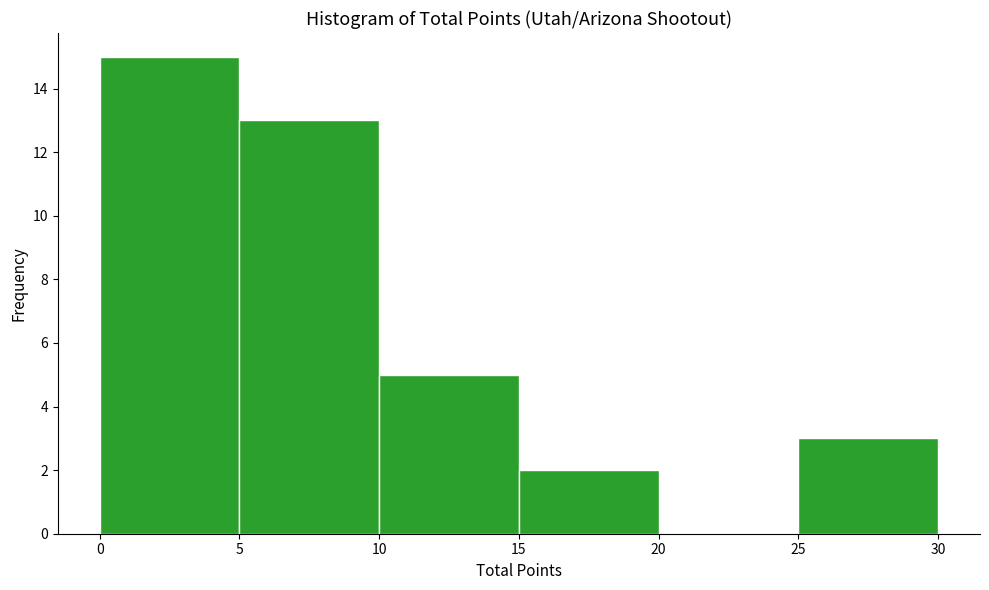

What is the height of the bar covering 15 to 20 on the x-axis? The values are not printed on the chart, so give them approximately, as read against the axis.

2